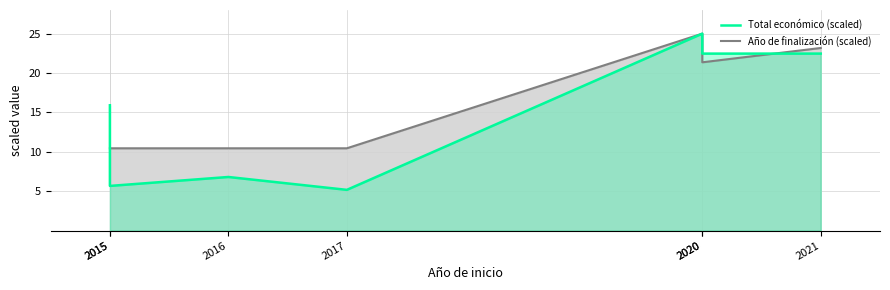

Reading left to right, transcribe all the data shown in this chart.

Total económico (scaled): 2015=15.9	2015=5.7	2016=6.8	2017=5.2	2020=25.0	2020=22.5	2021=22.5
Año de finalización (scaled): 2015=10.5	2015=10.5	2016=10.5	2017=10.5	2020=25.0	2020=21.4	2021=23.2